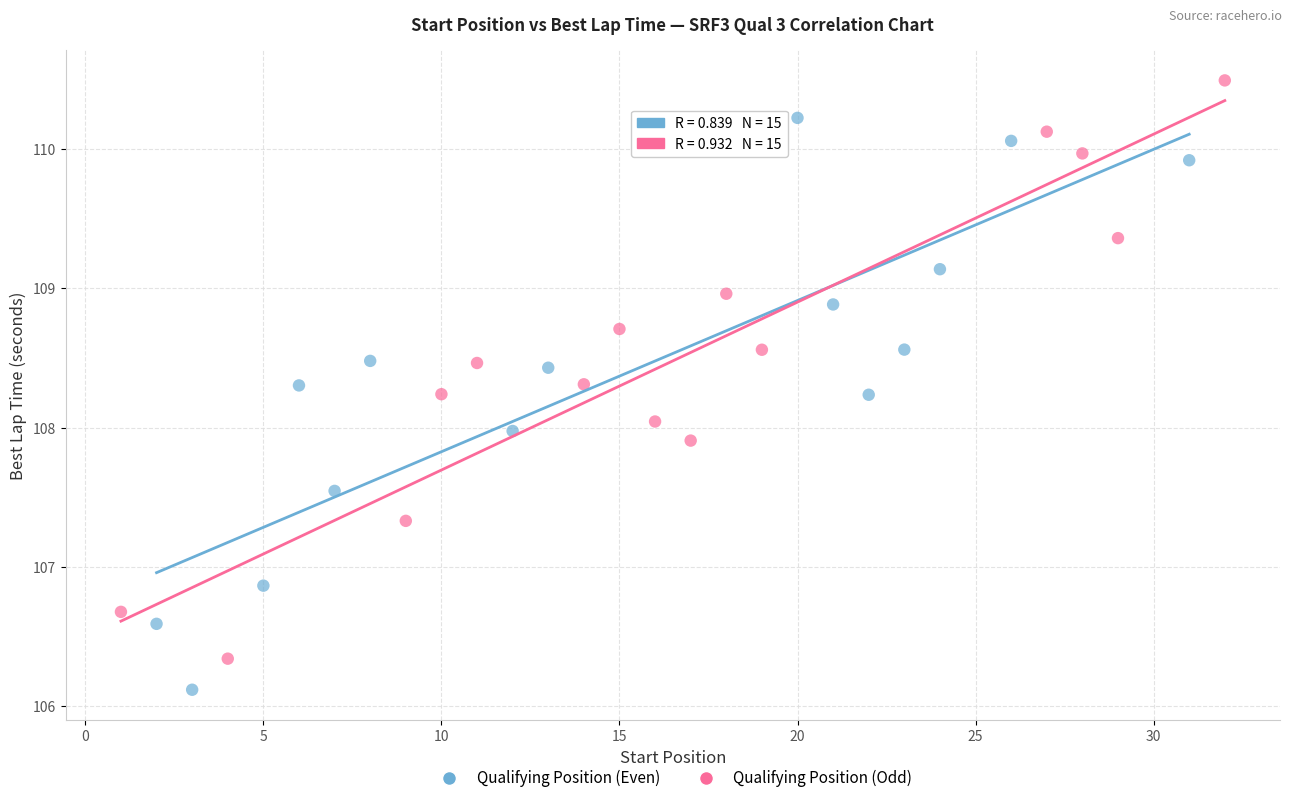

Which series has the widest spread of Y values?

Qualifying Position (Odd)